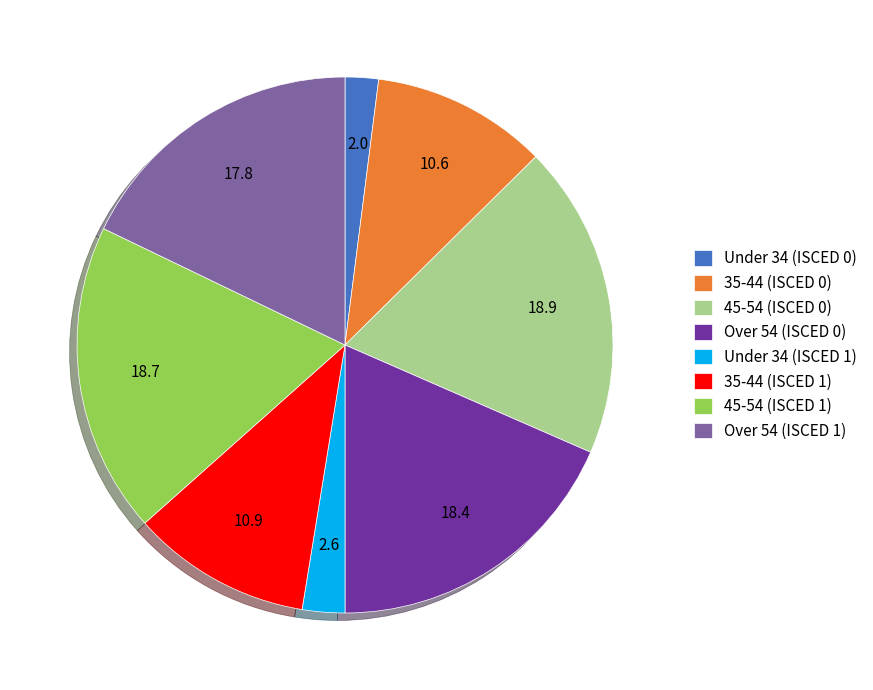

Between 35-44 (ISCED 0) and 45-54 (ISCED 1), which is larger?

45-54 (ISCED 1)